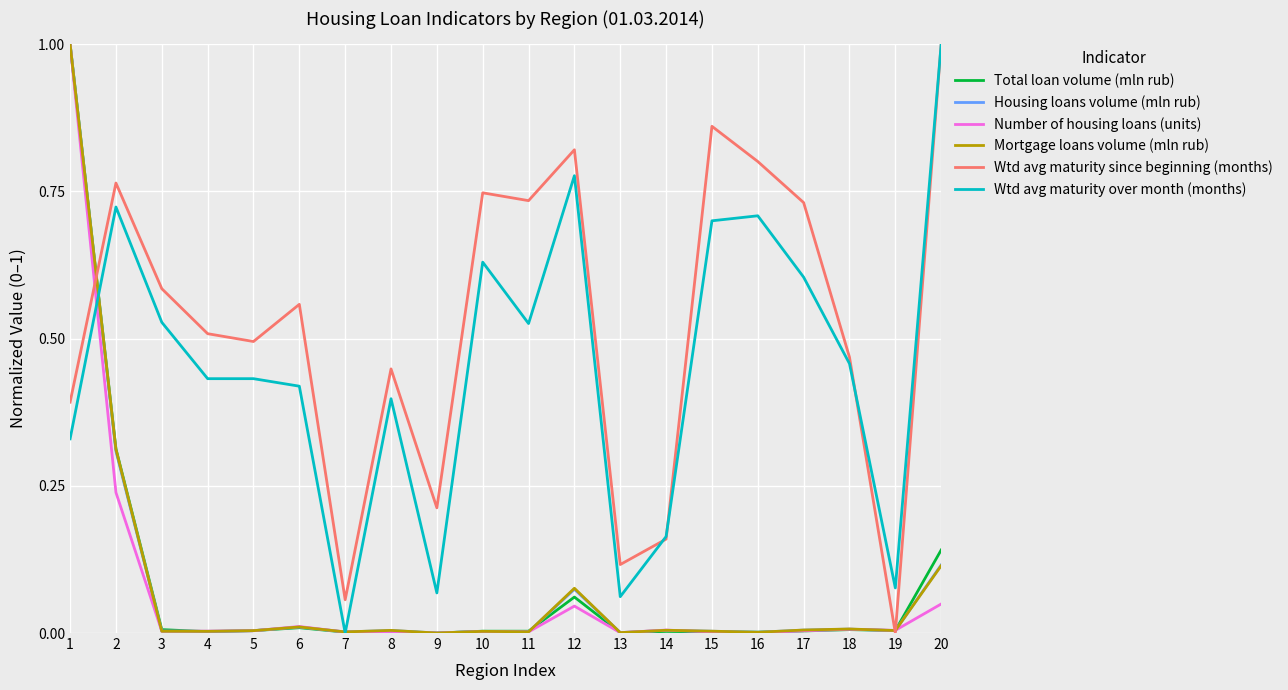

What are all the series names shown in the legend?

Total loan volume (mln rub), Housing loans volume (mln rub), Number of housing loans (units), Mortgage loans volume (mln rub), Wtd avg maturity since beginning (months), Wtd avg maturity over month (months)